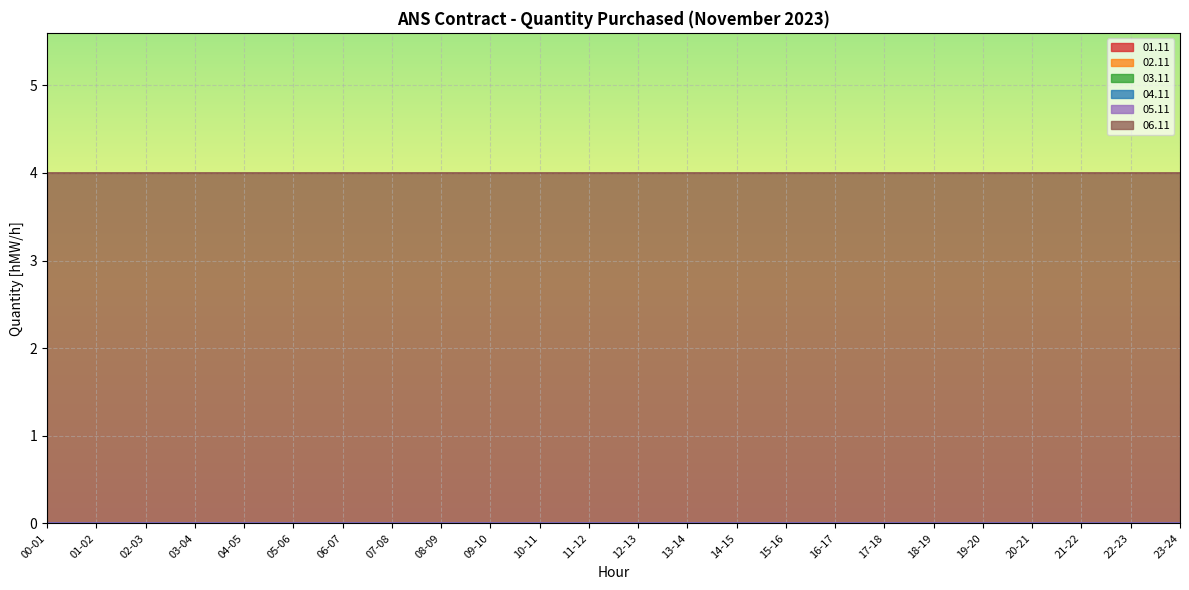

True or false: 01.11 and 06.11 cross at least once.

False